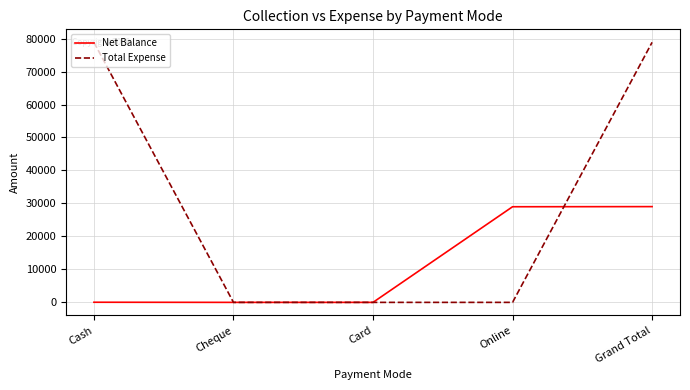

What position from the right is Cash?

5